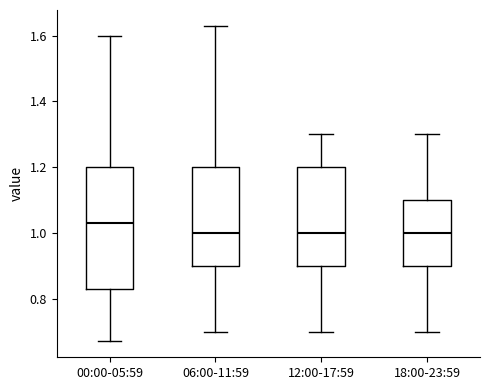

Reading left to right, transcribe this box plot: for each box, give where its median line is, the range the box spans, and where its two whiskers end, as read against the y-axis. The values are not printed on the chart, so give them approximately, as read against the axis.

00:00-05:59: median 1.04, box 0.84 to 1.20, whiskers 0.68 to 1.60
06:00-11:59: median 1.00, box 0.90 to 1.20, whiskers 0.70 to 1.64
12:00-17:59: median 1.00, box 0.90 to 1.20, whiskers 0.70 to 1.30
18:00-23:59: median 1.00, box 0.90 to 1.10, whiskers 0.70 to 1.30